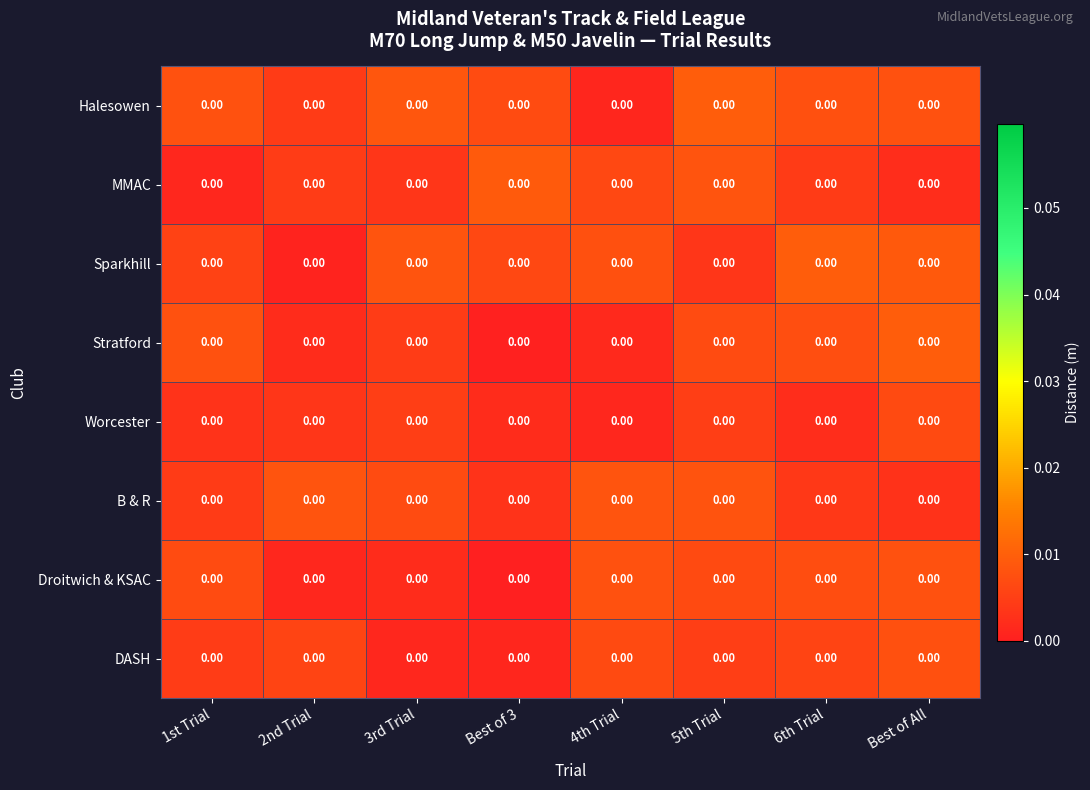

Reading left to right, transcribe all the data shown in this chart.

Halesowen: 1st Trial=0.0	2nd Trial=0.0	3rd Trial=0.0	Best of 3=0.0	4th Trial=0.0	5th Trial=0.0	6th Trial=0.0	Best of All=0.0
MMAC: 1st Trial=0.0	2nd Trial=0.0	3rd Trial=0.0	Best of 3=0.0	4th Trial=0.0	5th Trial=0.0	6th Trial=0.0	Best of All=0.0
Sparkhill: 1st Trial=0.0	2nd Trial=0.0	3rd Trial=0.0	Best of 3=0.0	4th Trial=0.0	5th Trial=0.0	6th Trial=0.0	Best of All=0.0
Stratford: 1st Trial=0.0	2nd Trial=0.0	3rd Trial=0.0	Best of 3=0.0	4th Trial=0.0	5th Trial=0.0	6th Trial=0.0	Best of All=0.0
Worcester: 1st Trial=0.0	2nd Trial=0.0	3rd Trial=0.0	Best of 3=0.0	4th Trial=0.0	5th Trial=0.0	6th Trial=0.0	Best of All=0.0
B & R: 1st Trial=0.0	2nd Trial=0.0	3rd Trial=0.0	Best of 3=0.0	4th Trial=0.0	5th Trial=0.0	6th Trial=0.0	Best of All=0.0
Droitwich & KSAC: 1st Trial=0.0	2nd Trial=0.0	3rd Trial=0.0	Best of 3=0.0	4th Trial=0.0	5th Trial=0.0	6th Trial=0.0	Best of All=0.0
DASH: 1st Trial=0.0	2nd Trial=0.0	3rd Trial=0.0	Best of 3=0.0	4th Trial=0.0	5th Trial=0.0	6th Trial=0.0	Best of All=0.0